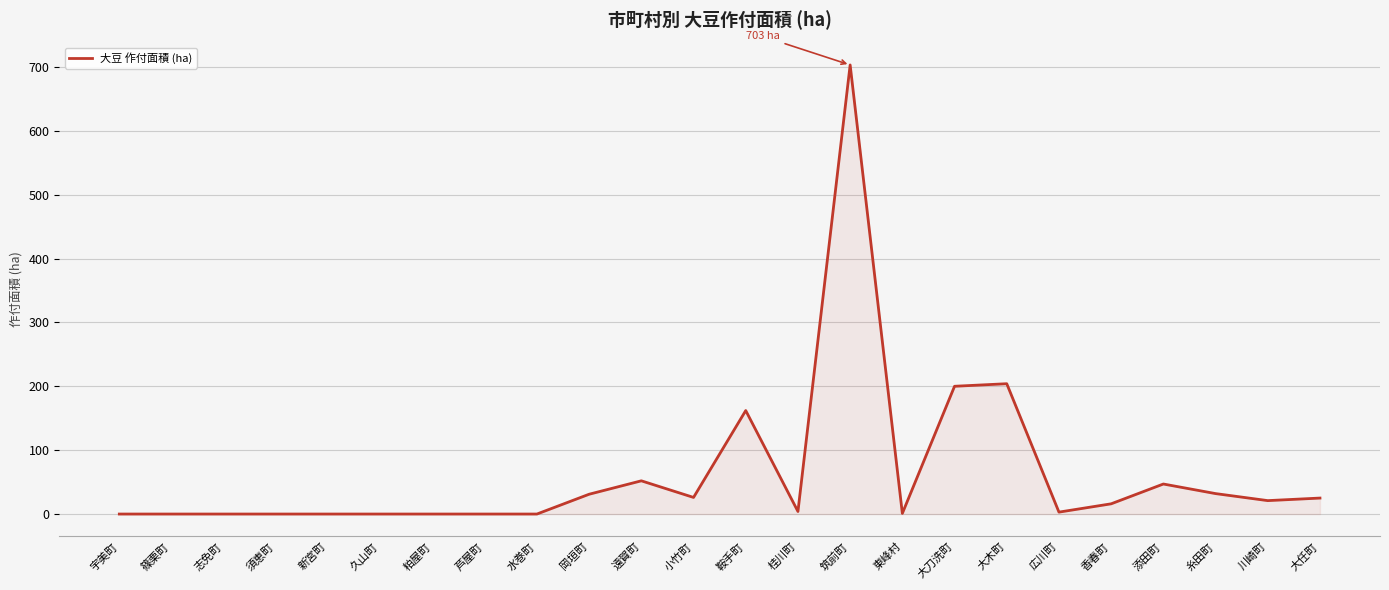

True or false: the data shows 0 at 篠栗町.

True